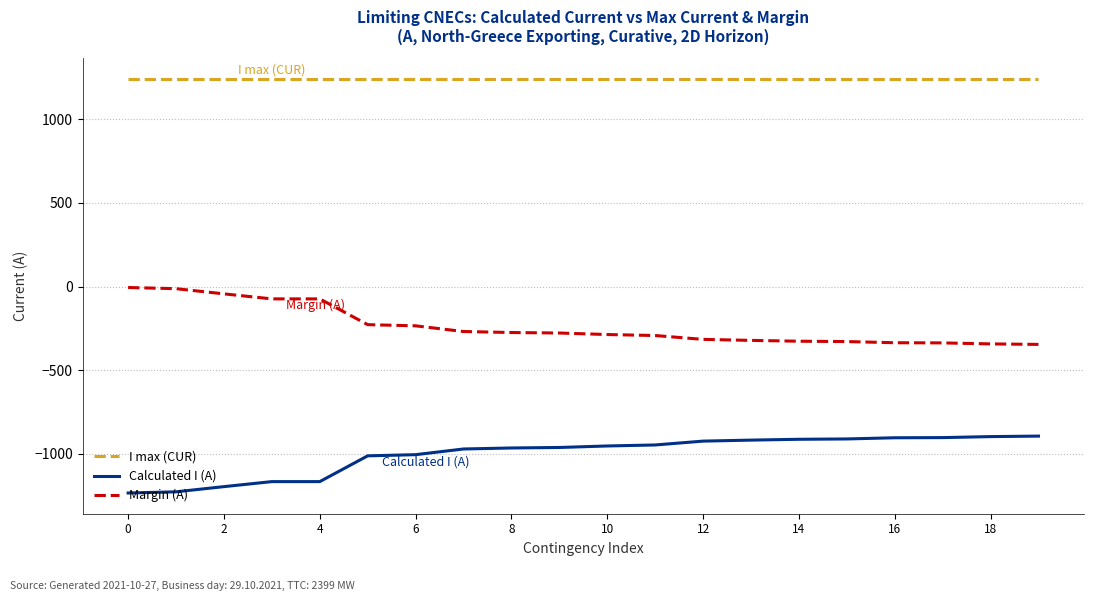

Does the chart display data point markers on the line(s)?

No